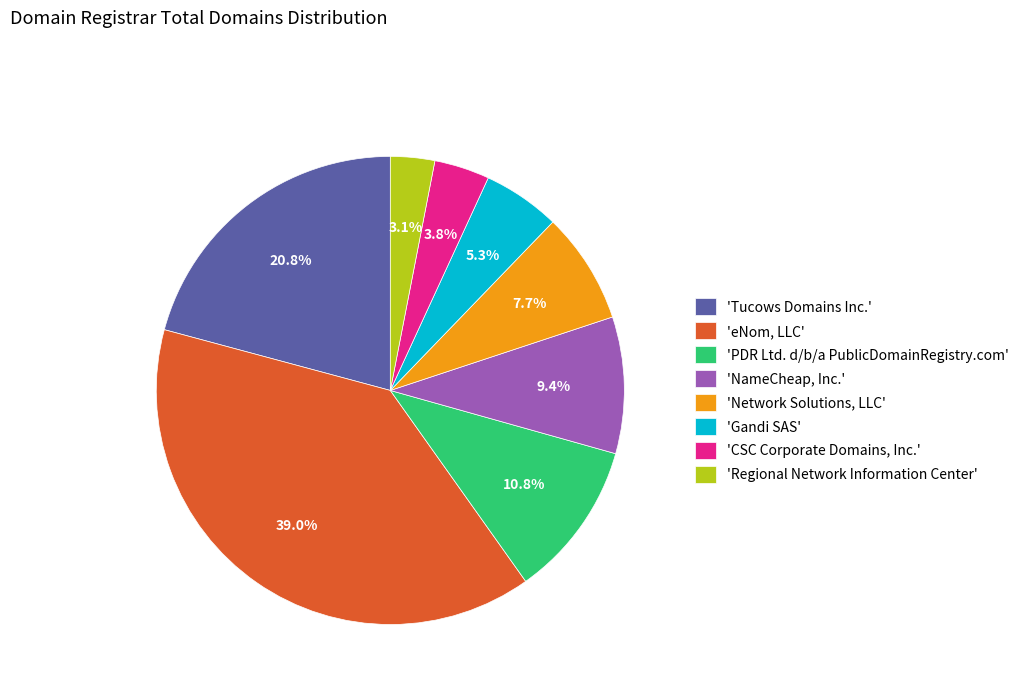

Is there any slice that represents more than half of the pie?

No